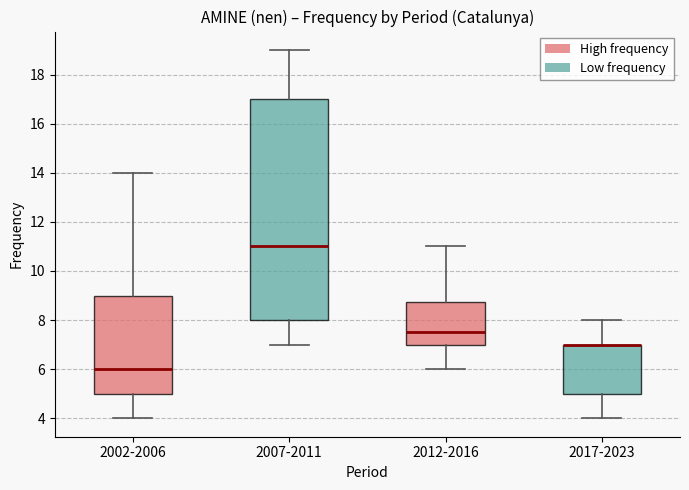

Reading left to right, read every box against the y-axis: the position of its median line, the range the box covers, and the ends of its whiskers. The values are not printed on the chart, so give them approximately, as read against the axis.

2002-2006: median 6.0, box 5.0 to 9.0, whiskers 4.0 to 14.0
2007-2011: median 11.0, box 8.0 to 17.0, whiskers 7.0 to 19.0
2012-2016: median 7.6, box 7.0 to 8.8, whiskers 6.0 to 11.0
2017-2023: median 7.0 (drawn on the box's upper edge), box 5.0 to 7.0, whiskers 4.0 to 8.0